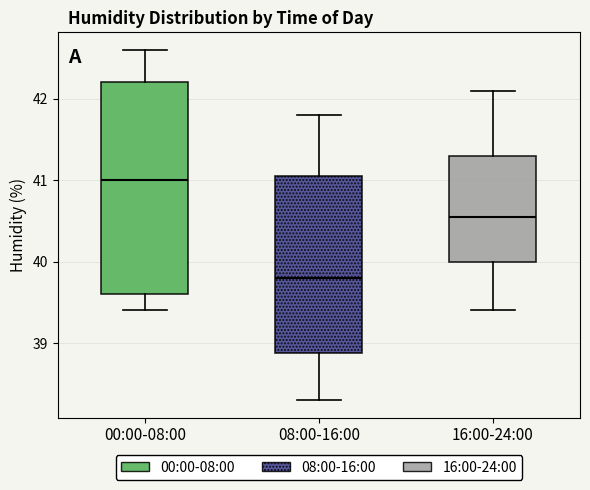

Where does the upper whisker of the box for 16:00-24:00 end on the y-axis? The values are not printed on the chart, so give them approximately, as read against the axis.

42.1